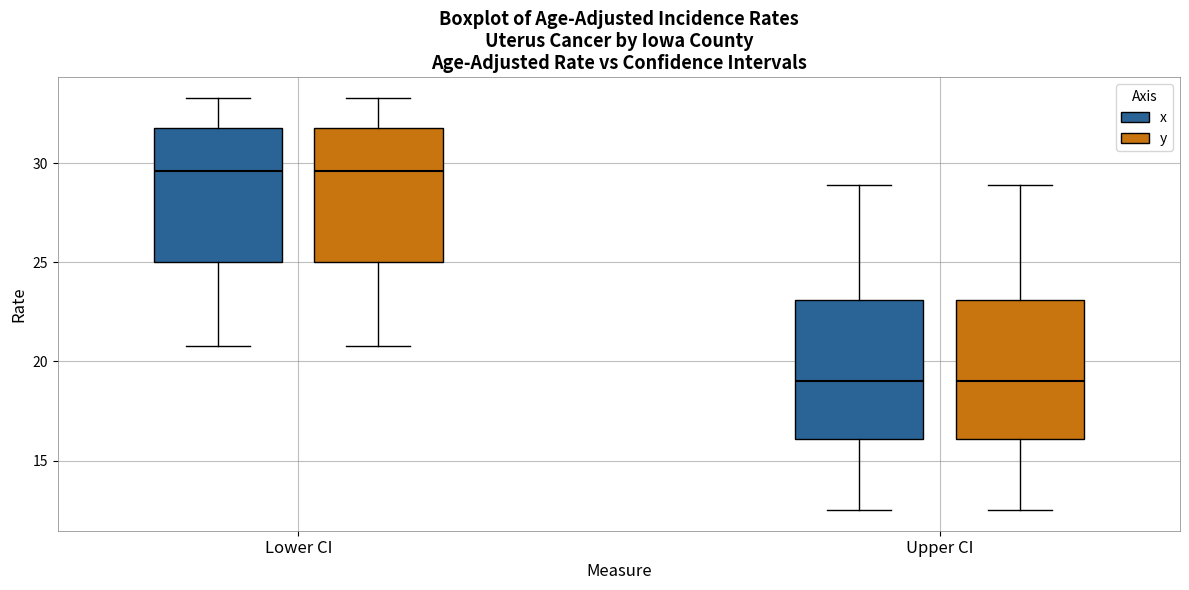

Reading left to right, read every box against the y-axis: the position of its median line, the range the box covers, and the ends of its whiskers. The values are not printed on the chart, so give them approximately, as read against the axis.

Lower CI (x): median 29.5, box 25.0 to 32.0, whiskers 21.0 to 33.5
Lower CI (y): median 29.5, box 25.0 to 32.0, whiskers 21.0 to 33.5
Upper CI (x): median 19.0, box 16.0 to 23.0, whiskers 12.5 to 29.0
Upper CI (y): median 19.0, box 16.0 to 23.0, whiskers 12.5 to 29.0